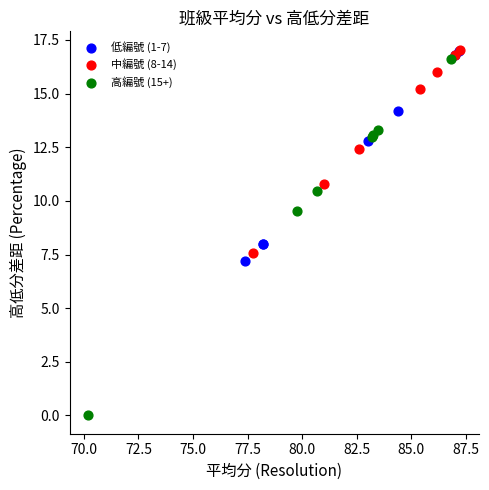

Which series reaches the minimum Y coordinate?

高編號 (15+)